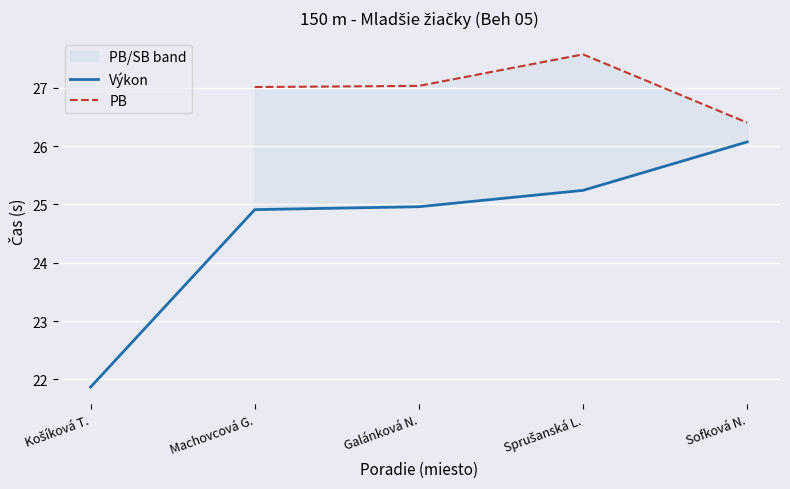

True or false: PB has more than 1 interior local peaks.

False